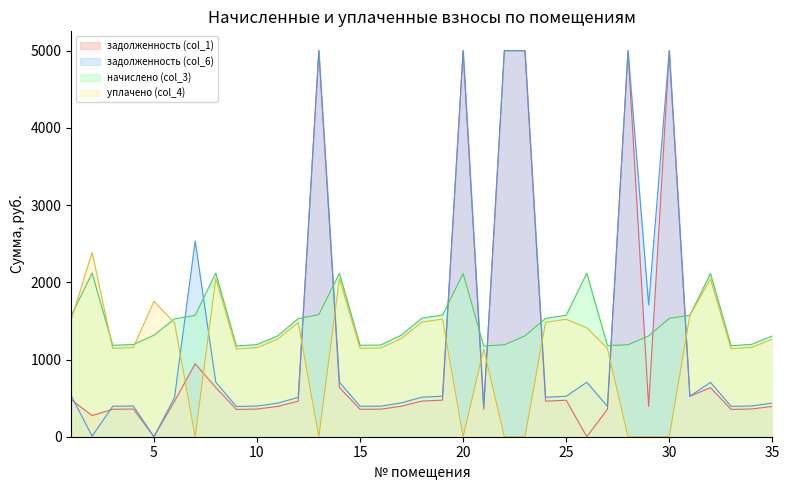

What value does the начислено (col_3) series have at 29?

1305.4